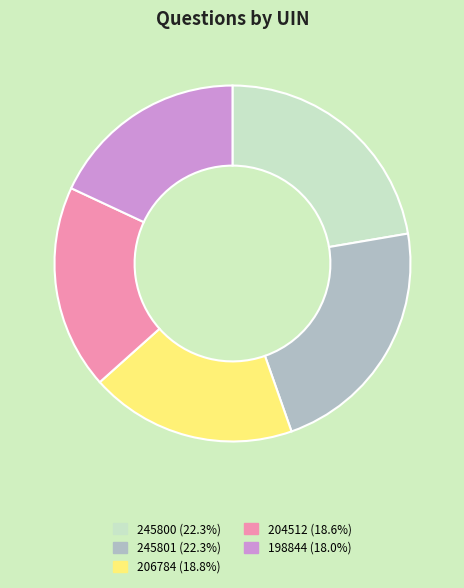

Is the sum of 245801 (22.3%) and 204512 (18.6%) greater than half?

No